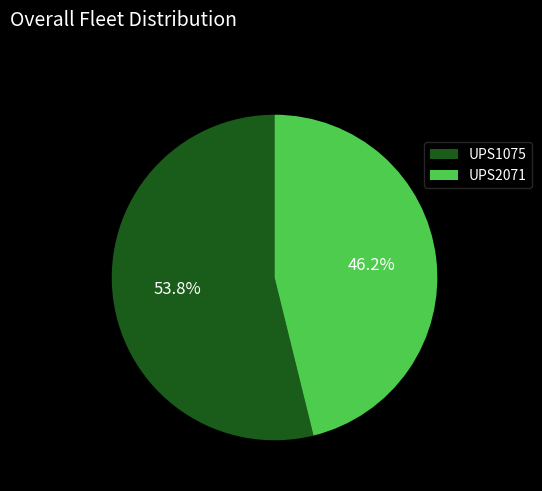

To the nearest percent, what percentage of the pie is UPS2071?

46%